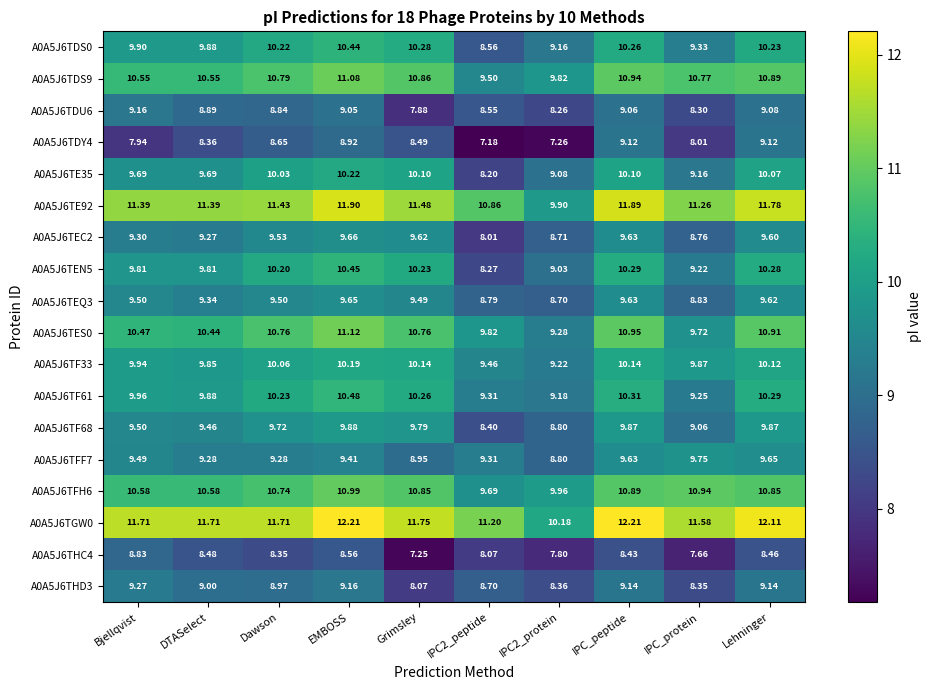

At which category is the sum across all series the highest?

EMBOSS